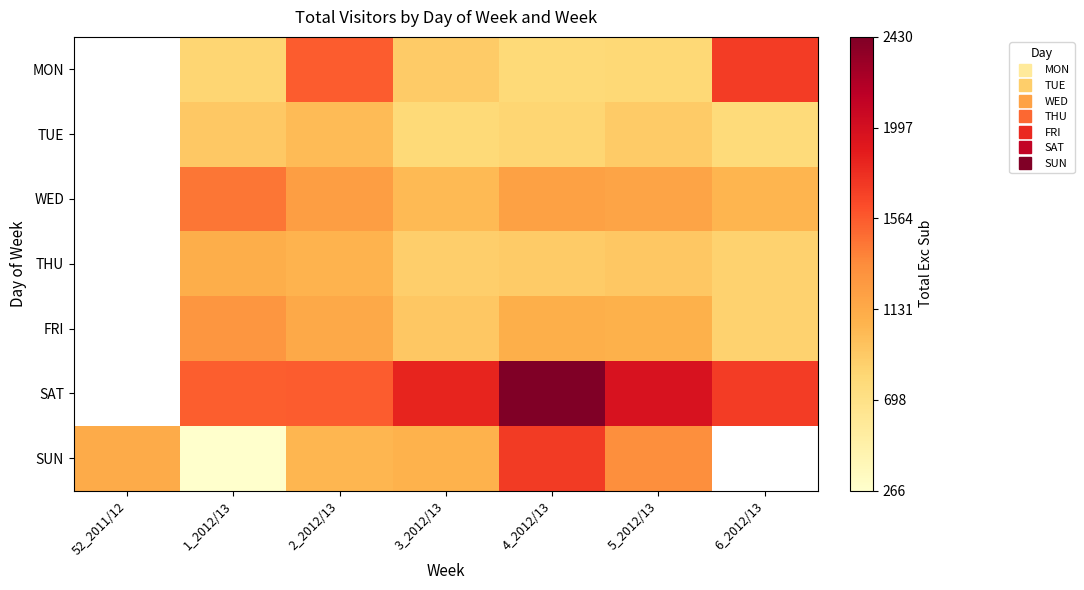

What is the difference between the maximum and second lowest values in the WED series?

388.0